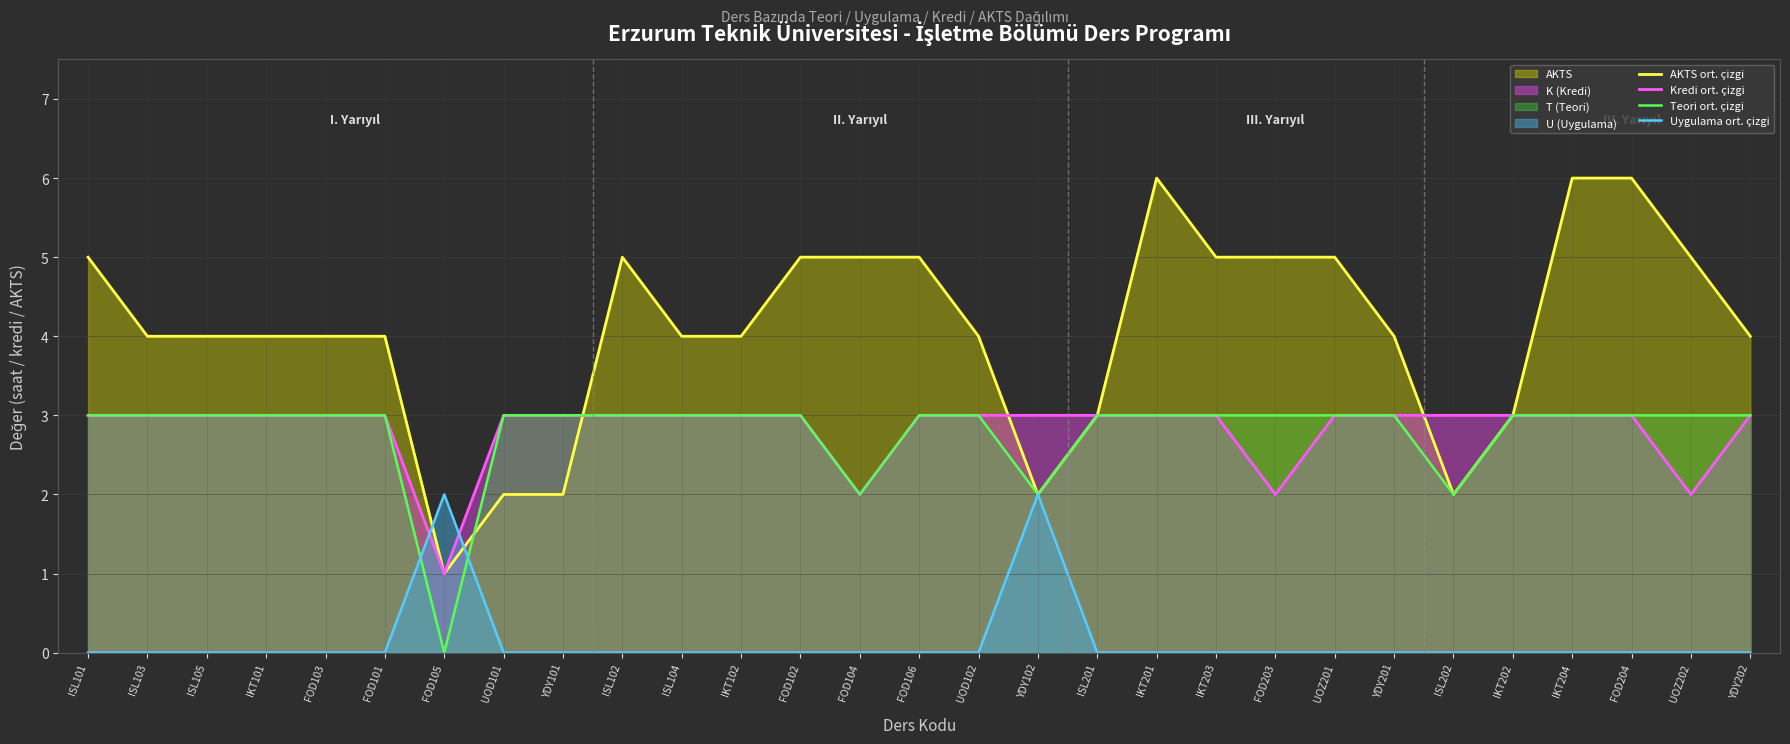

What is the difference between the second highest and second lowest values in the Uygulama ort. çizgi series?

2